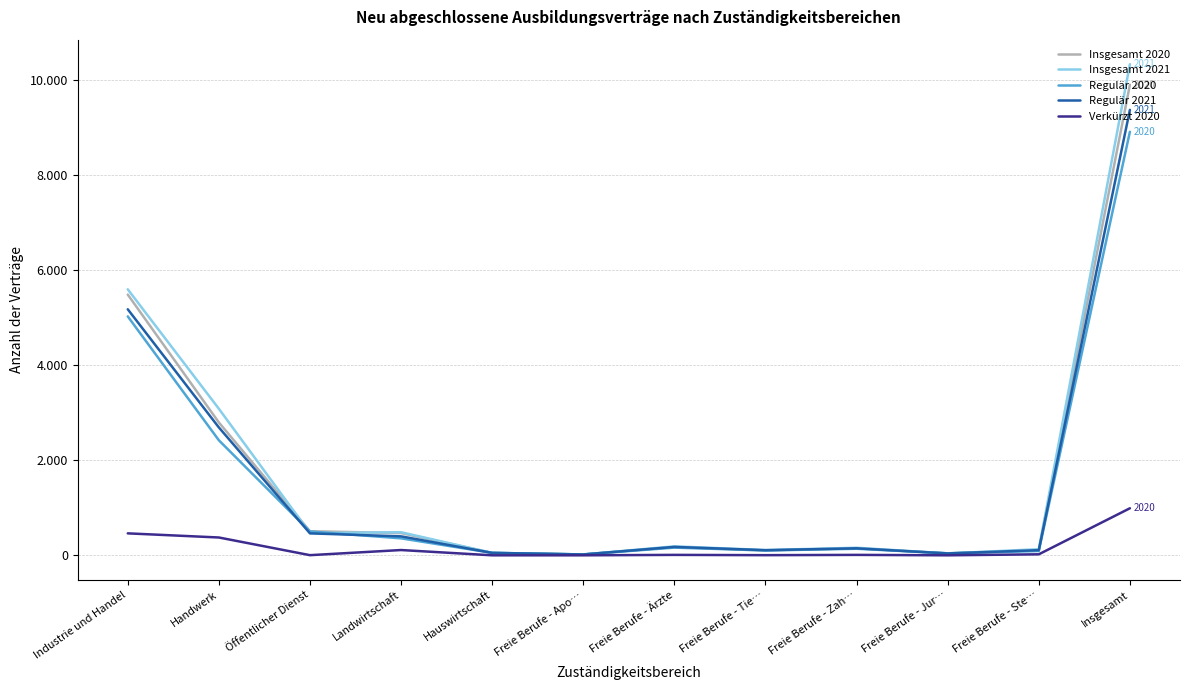

Reading right to left, what are all the values shown in this chart?

Insgesamt 2020: Insgesamt=9903	Freie Berufe - Ste…=111	Freie Berufe - Jur…=42	Freie Berufe - Zah…=150	Freie Berufe - Tie…=102	Freie Berufe - Ärzte=174	Freie Berufe - Apo…=18	Hauswirtschaft=51	Landwirtschaft=468	Öffentlicher Dienst=507	Handwerk=2796	Industrie und Handel=5487
Insgesamt 2021: Insgesamt=10335	Freie Berufe - Ste…=129	Freie Berufe - Jur…=39	Freie Berufe - Zah…=159	Freie Berufe - Tie…=111	Freie Berufe - Ärzte=189	Freie Berufe - Apo…=18	Hauswirtschaft=51	Landwirtschaft=486	Öffentlicher Dienst=468	Handwerk=3084	Industrie und Handel=5598
Regulär 2020: Insgesamt=8913	Freie Berufe - Ste…=90	Freie Berufe - Jur…=42	Freie Berufe - Zah…=138	Freie Berufe - Tie…=102	Freie Berufe - Ärzte=162	Freie Berufe - Apo…=18	Hauswirtschaft=51	Landwirtschaft=357	Öffentlicher Dienst=501	Handwerk=2421	Industrie und Handel=5028
Regulär 2021: Insgesamt=9375	Freie Berufe - Ste…=108	Freie Berufe - Jur…=39	Freie Berufe - Zah…=147	Freie Berufe - Tie…=108	Freie Berufe - Ärzte=177	Freie Berufe - Apo…=18	Hauswirtschaft=51	Landwirtschaft=399	Öffentlicher Dienst=462	Handwerk=2691	Industrie und Handel=5178
Verkürzt 2020: Insgesamt=990	Freie Berufe - Ste…=21	Freie Berufe - Jur…=0	Freie Berufe - Zah…=9	Freie Berufe - Tie…=3	Freie Berufe - Ärzte=9	Freie Berufe - Apo…=0	Hauswirtschaft=0	Landwirtschaft=111	Öffentlicher Dienst=3	Handwerk=375	Industrie und Handel=462